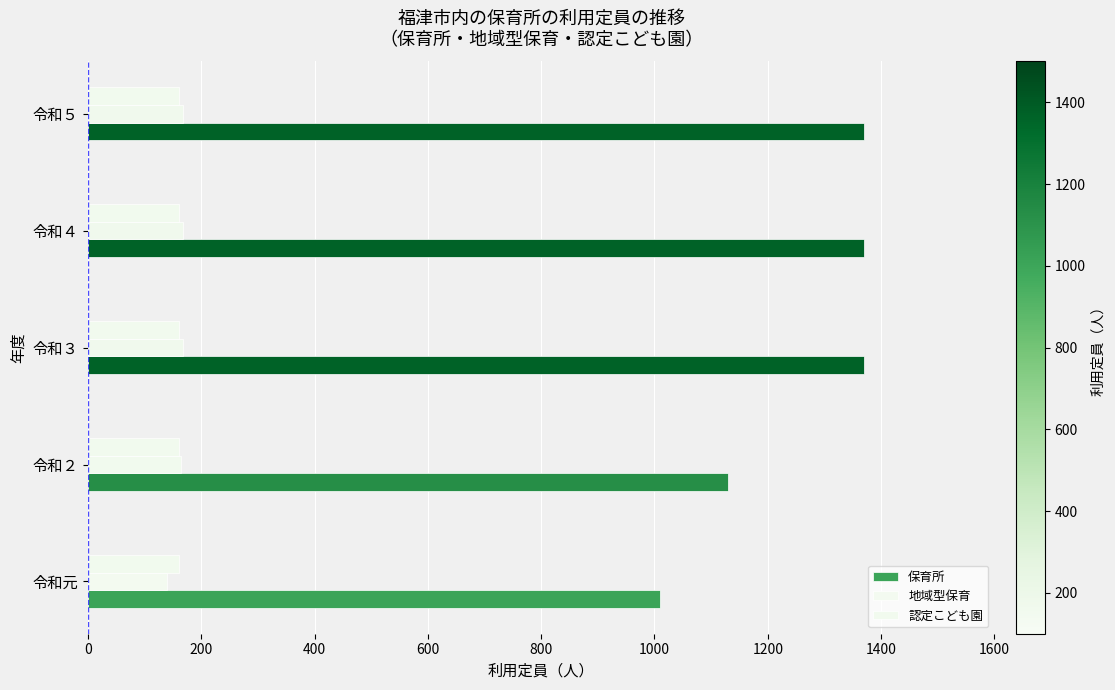

How many data points in 地域型保育 are less than 168?

2